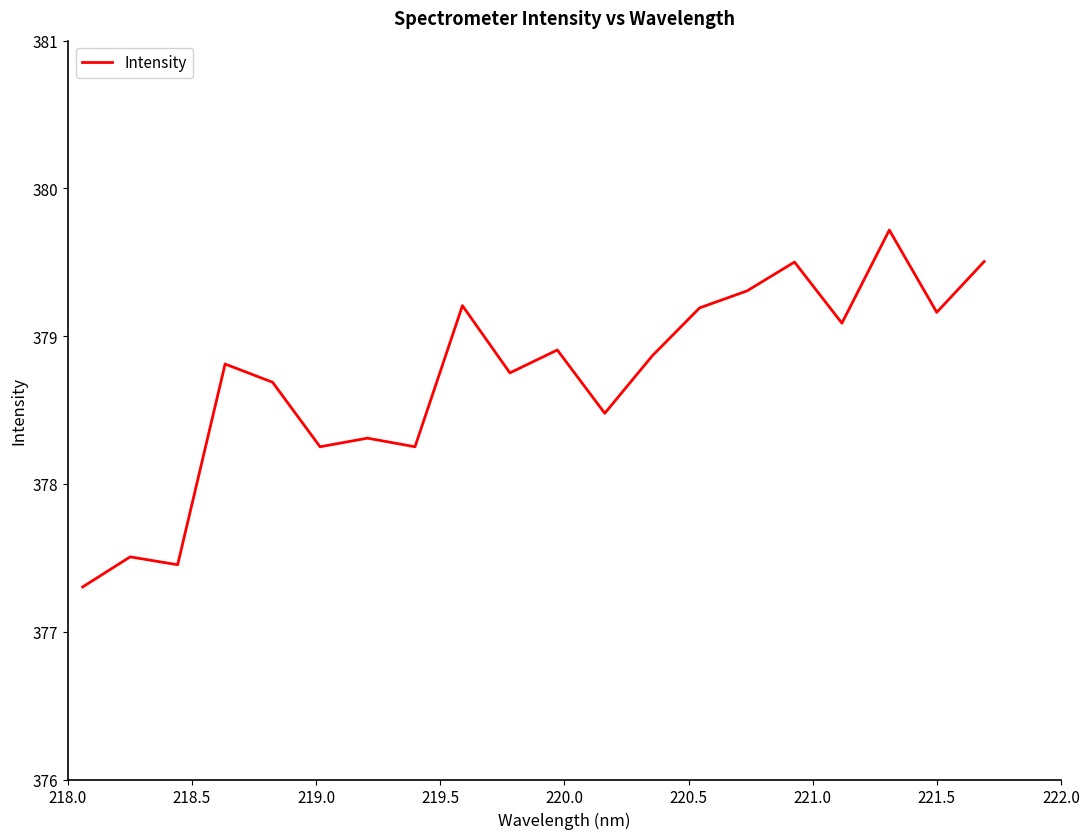

How many lines are shown in the chart?

1